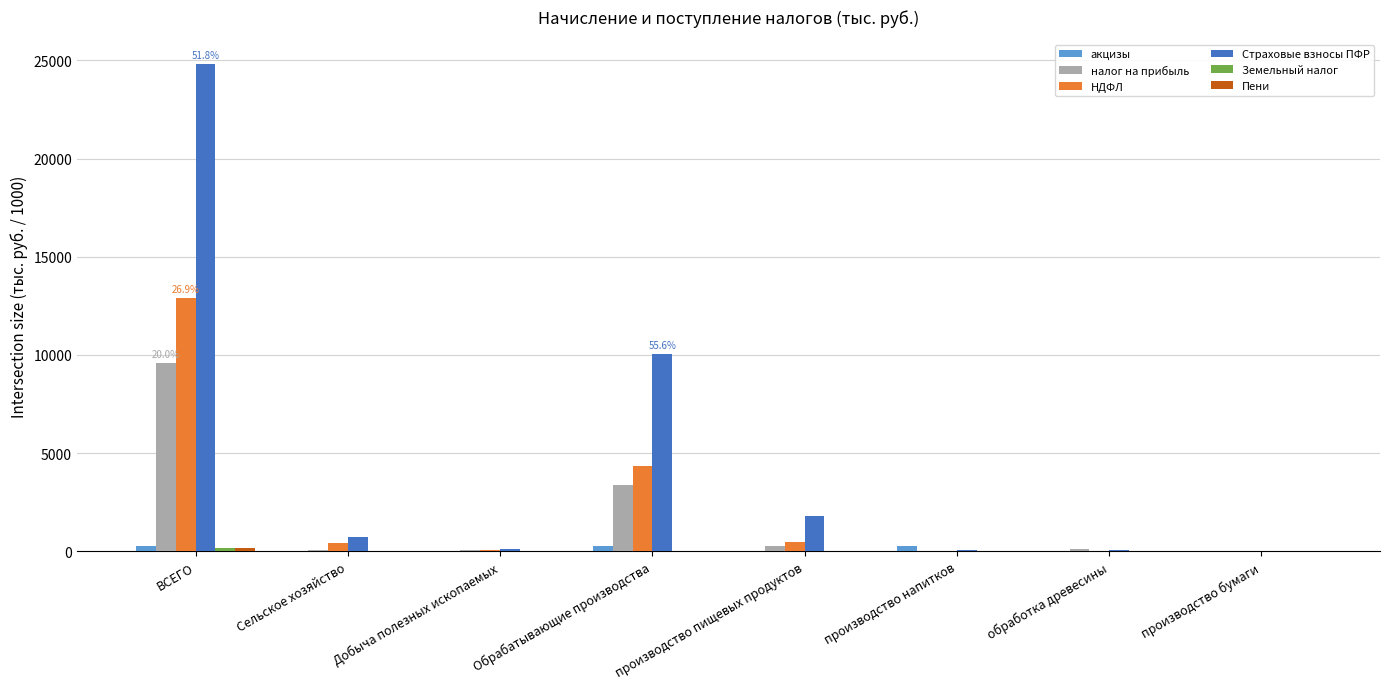

At which category is the sum across all series the highest?

ВСЕГО